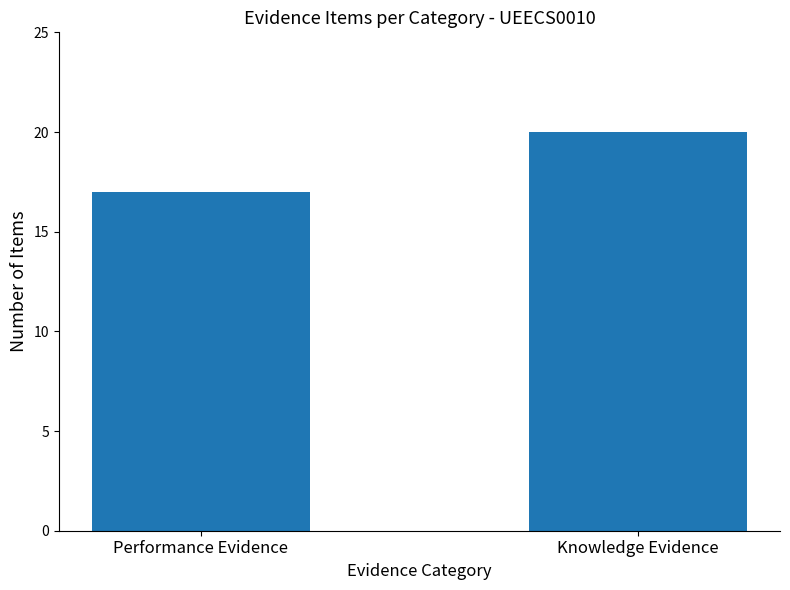

What is the change in value from Performance Evidence to Knowledge Evidence?

+3